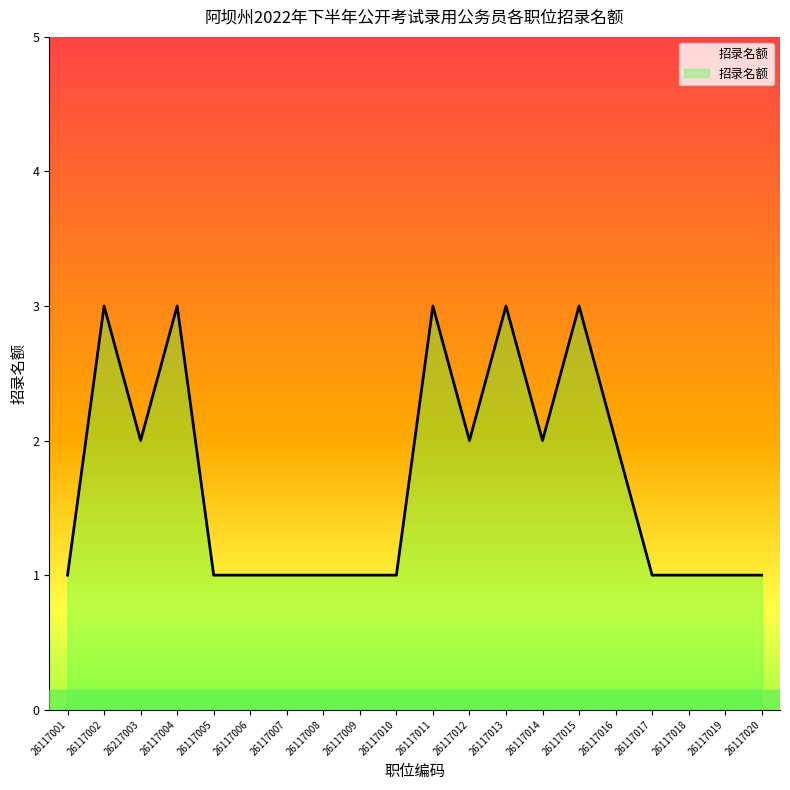

What is the ratio of the value at 26117006 to the value at 26117013?

0.3